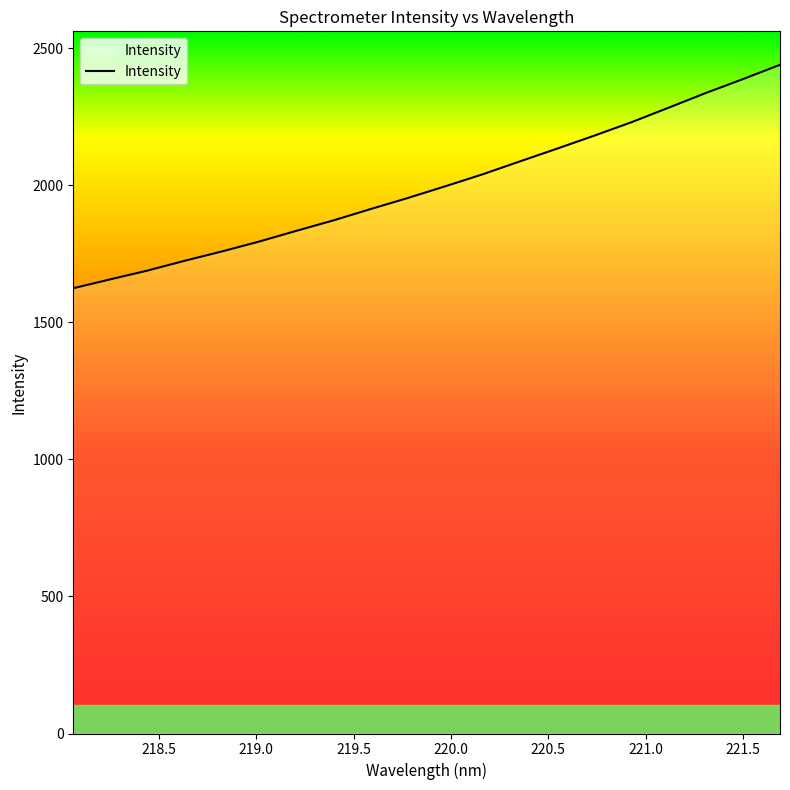

What is the minimum value shown in the chart?

1624.1